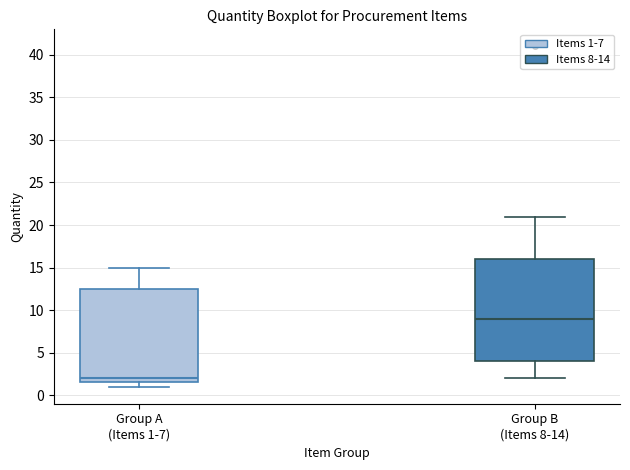

Reading left to right, read every box against the y-axis: the position of its median line, the range the box covers, and the ends of its whiskers. The values are not printed on the chart, so give them approximately, as read against the axis.

Group A (Items 1-7): median 2.0, box 1.5 to 12.5, whiskers 1.0 to 15.0
Group B (Items 8-14): median 9.0, box 4.0 to 16.0, whiskers 2.0 to 21.0